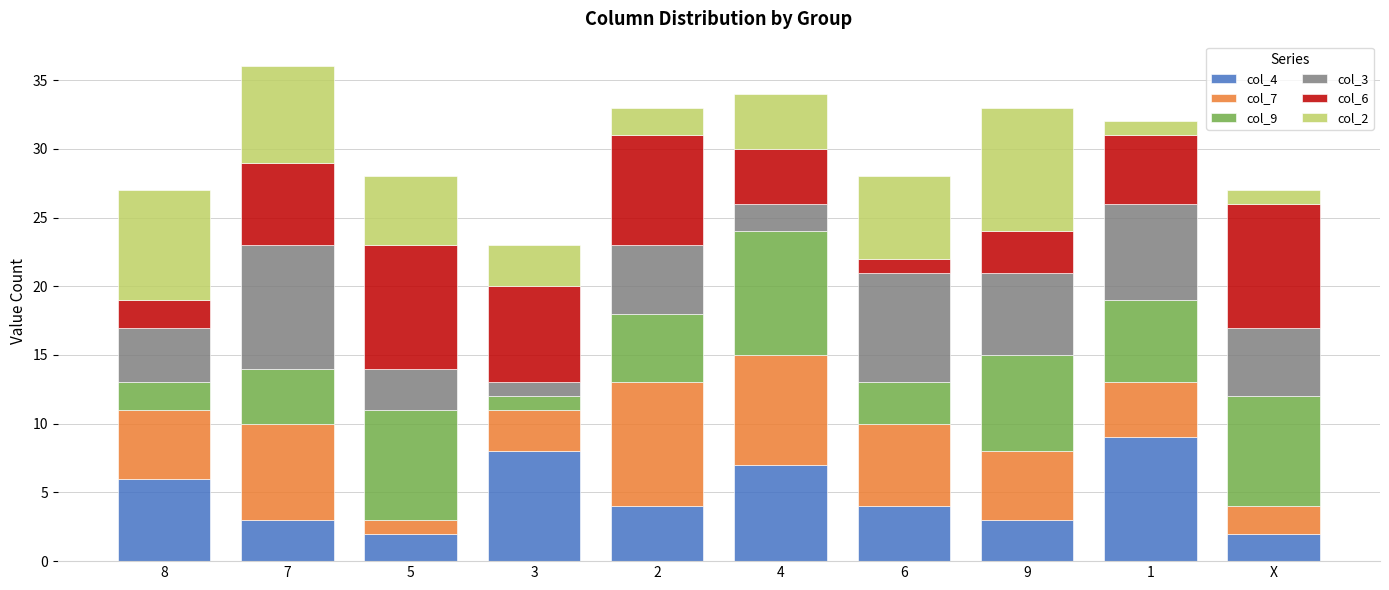

How many bars are there in total?

10